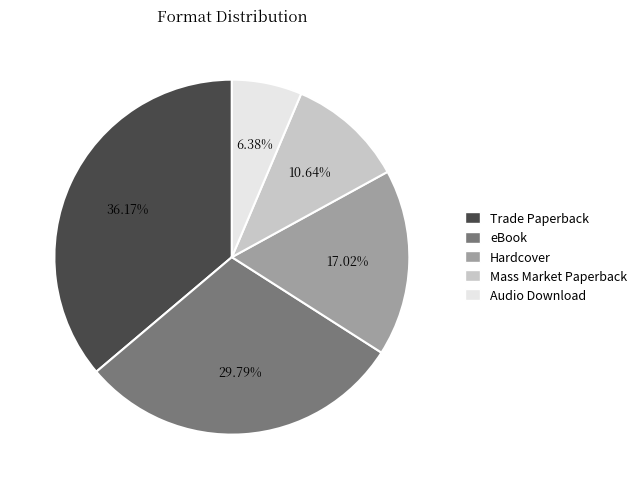

Is Mass Market Paperback the majority of the pie?

No